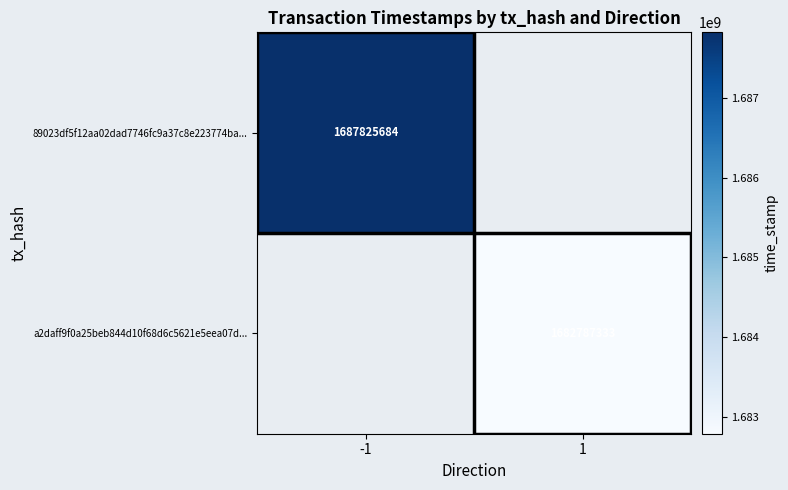

How many data points does each series have?

2